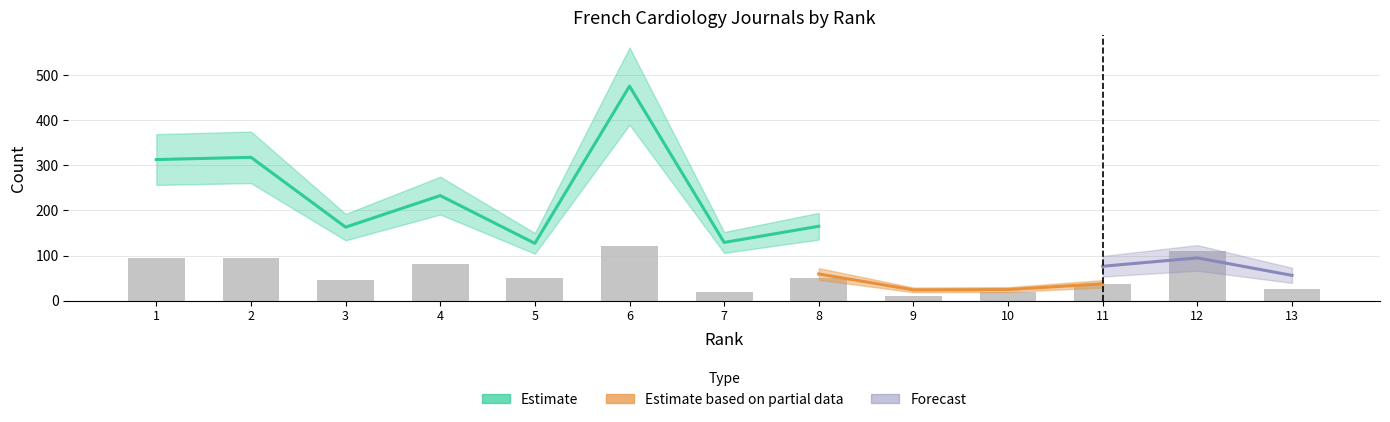

What is the value of the 9th bar from the left?

10